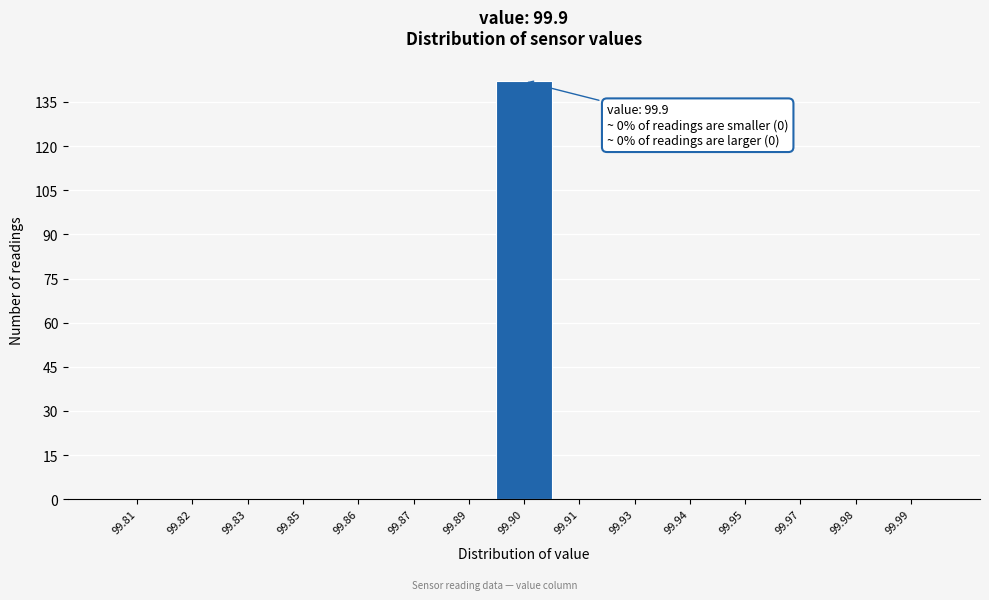

Reading left to right, what are all the values shown in this chart?

99.81=0	99.82=0	99.83=0	99.85=0	99.86=0	99.87=0	99.89=0	99.90=142	99.91=0	99.93=0	99.94=0	99.95=0	99.97=0	99.98=0	99.99=0